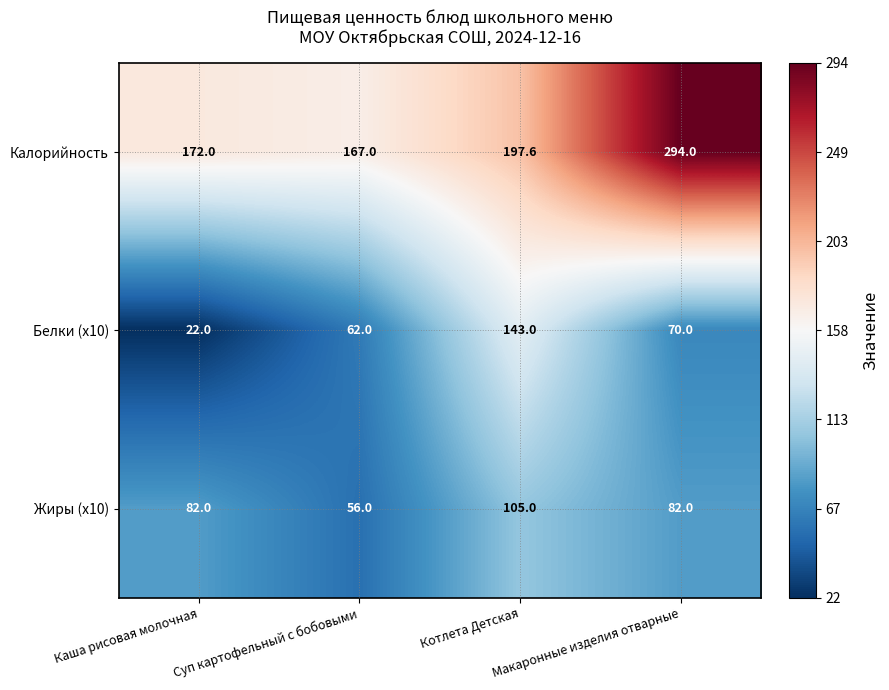

At which category is the sum across all series the highest?

Макаронные изделия отварные